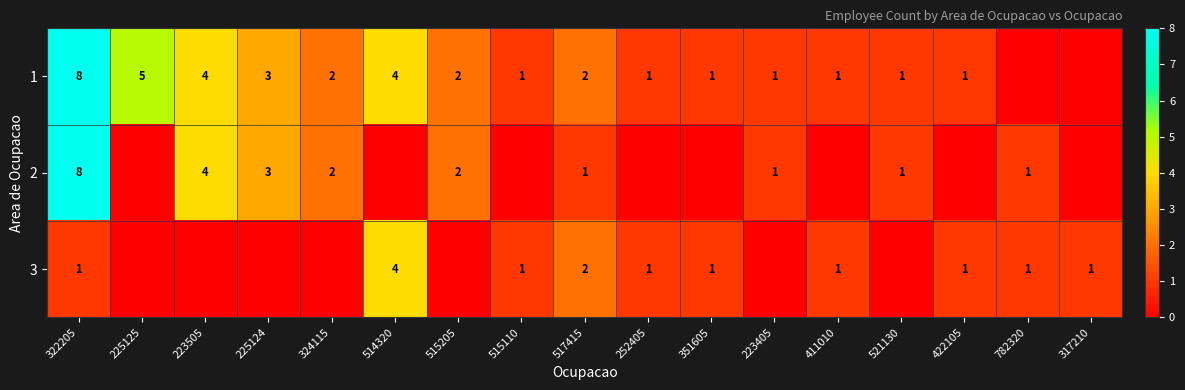

The value of 2 at 782320 is 1. True or false?

True